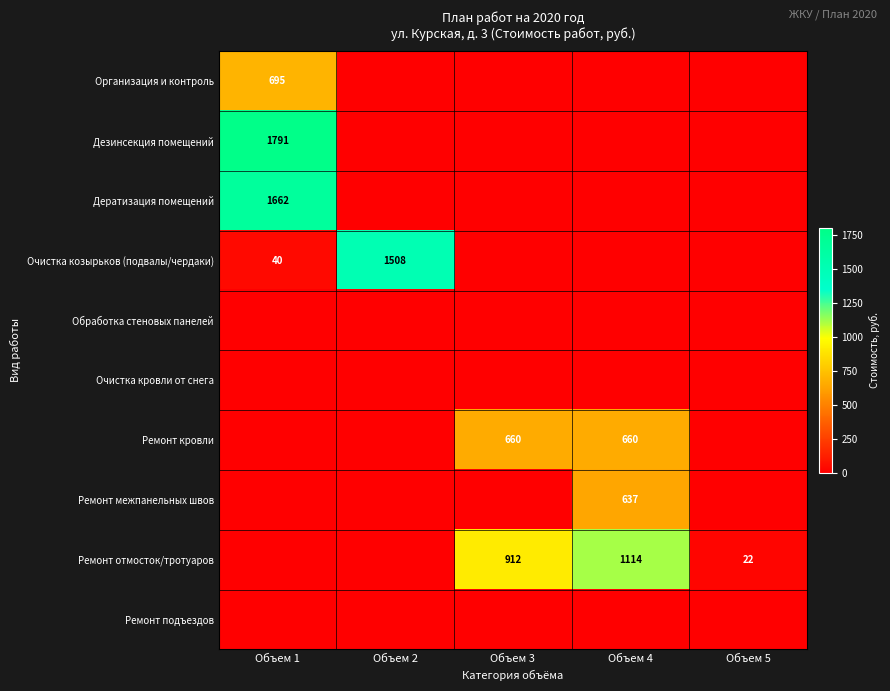

The value of Ремонт отмосток/тротуаров at Объем 4 is 1114. True or false?

True